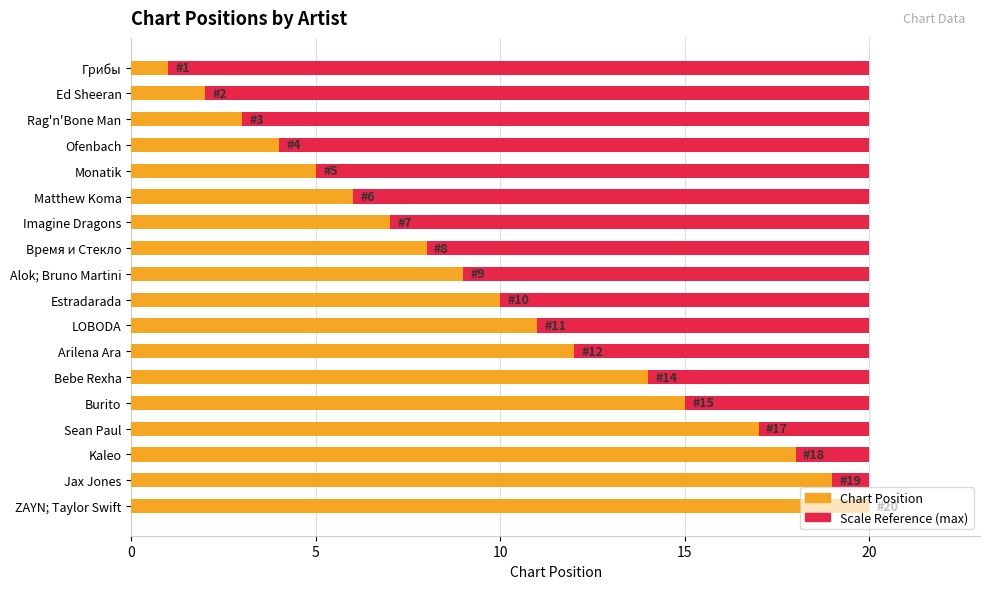

Which series changed the most between 10 and 25?

Chart Position